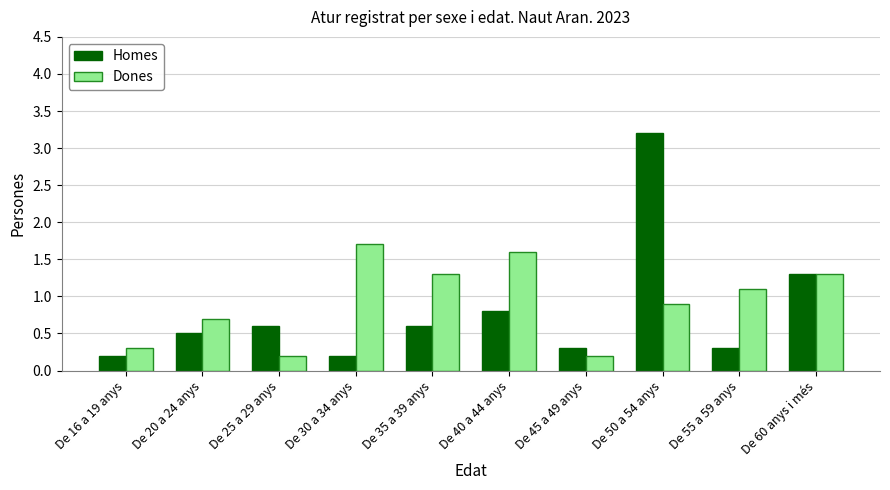

Reading right to left, list all the values displayed in this chart.

Homes: De 60 anys i més=1.3	De 55 a 59 anys=0.3	De 50 a 54 anys=3.2	De 45 a 49 anys=0.3	De 40 a 44 anys=0.8	De 35 a 39 anys=0.6	De 30 a 34 anys=0.2	De 25 a 29 anys=0.6	De 20 a 24 anys=0.5	De 16 a 19 anys=0.2
Dones: De 60 anys i més=1.3	De 55 a 59 anys=1.1	De 50 a 54 anys=0.9	De 45 a 49 anys=0.2	De 40 a 44 anys=1.6	De 35 a 39 anys=1.3	De 30 a 34 anys=1.7	De 25 a 29 anys=0.2	De 20 a 24 anys=0.7	De 16 a 19 anys=0.3